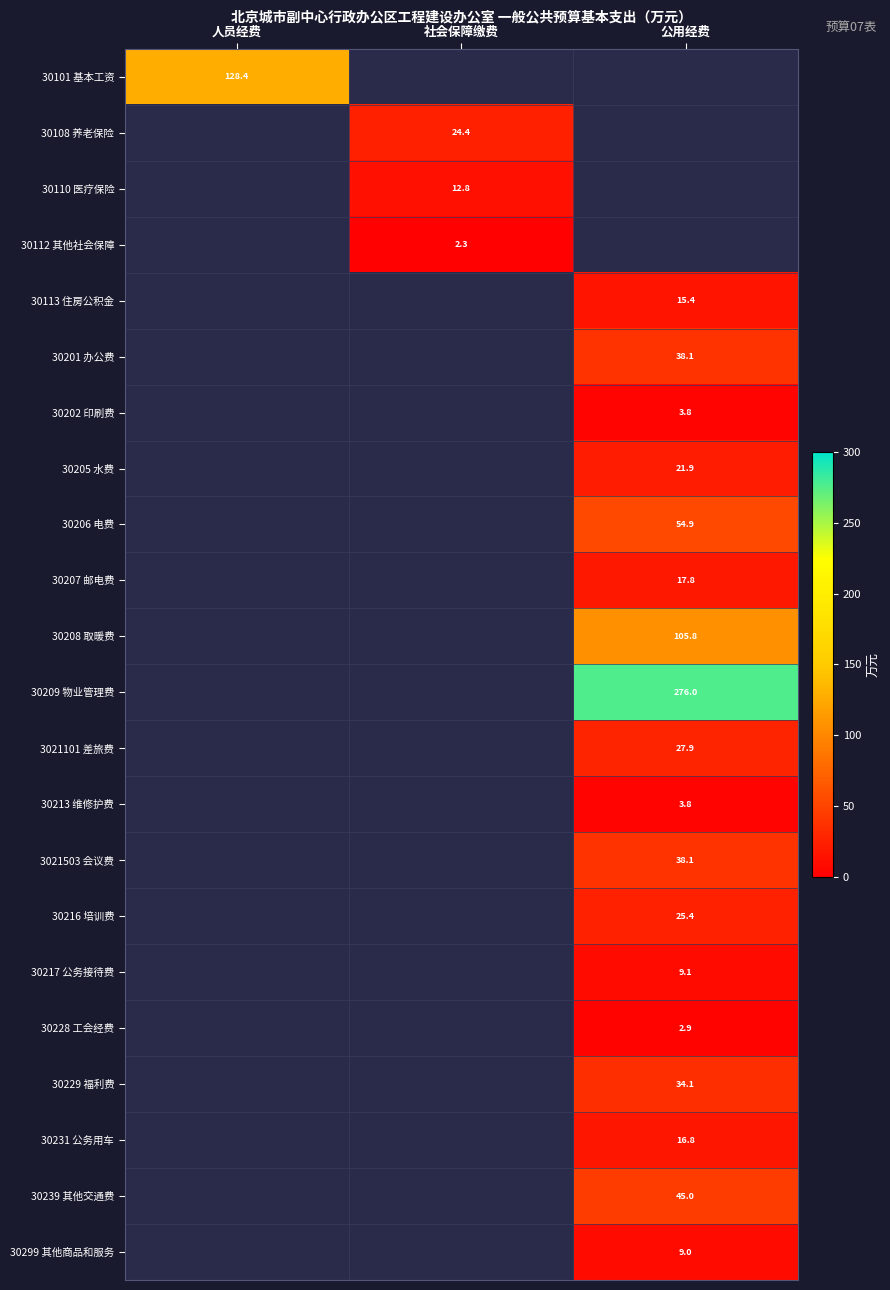

How many data points does each series have?

3